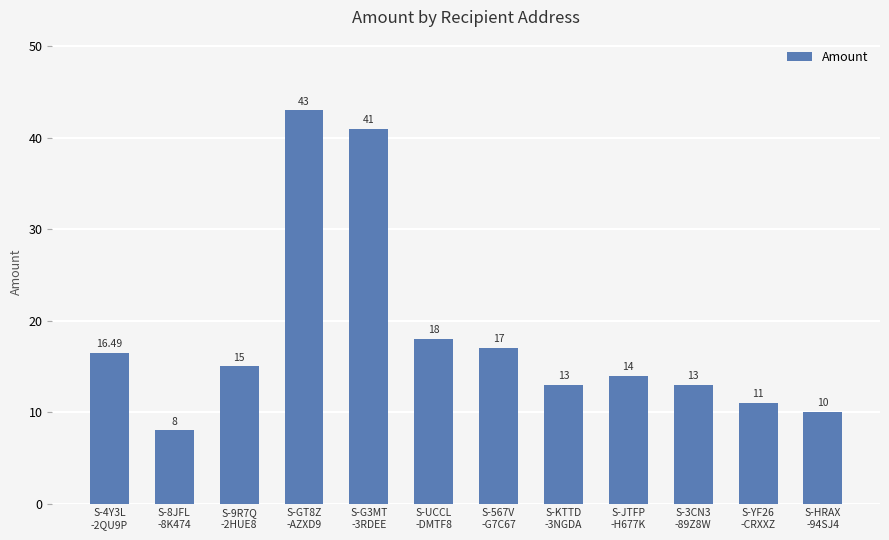

How many distinct data groups are displayed?

1